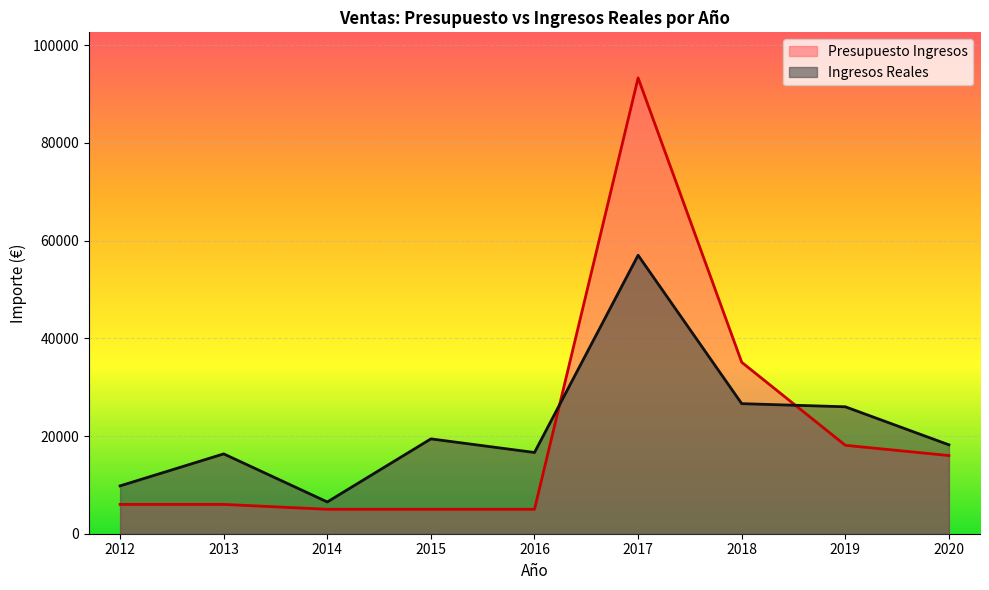

What is the difference between the Ingresos Reales values at 2020 and 2013?

1853.7